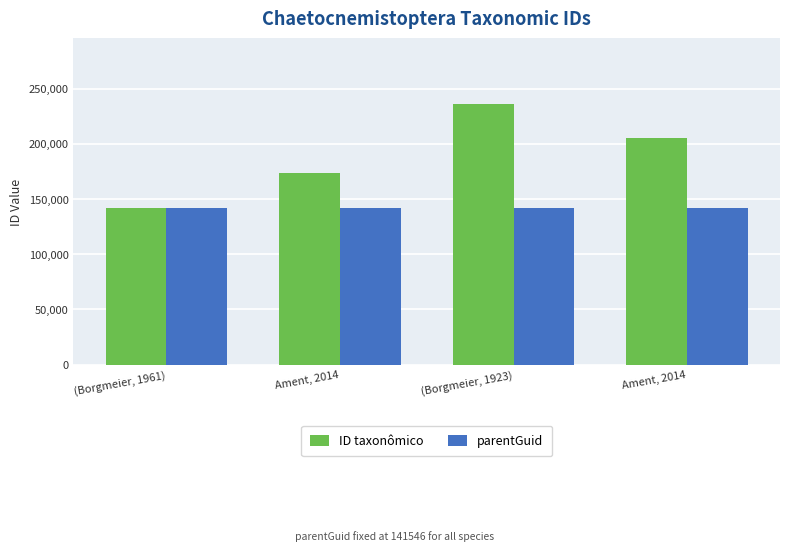

What is the sum of the parentGuid values at Ament, 2014 and Ament, 2014?

283092